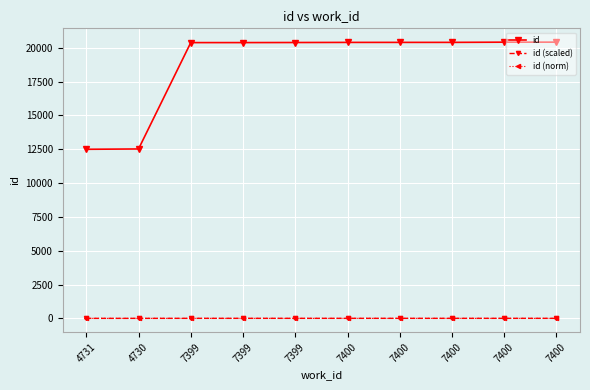

What is the label of the 2nd point from the left?

4730